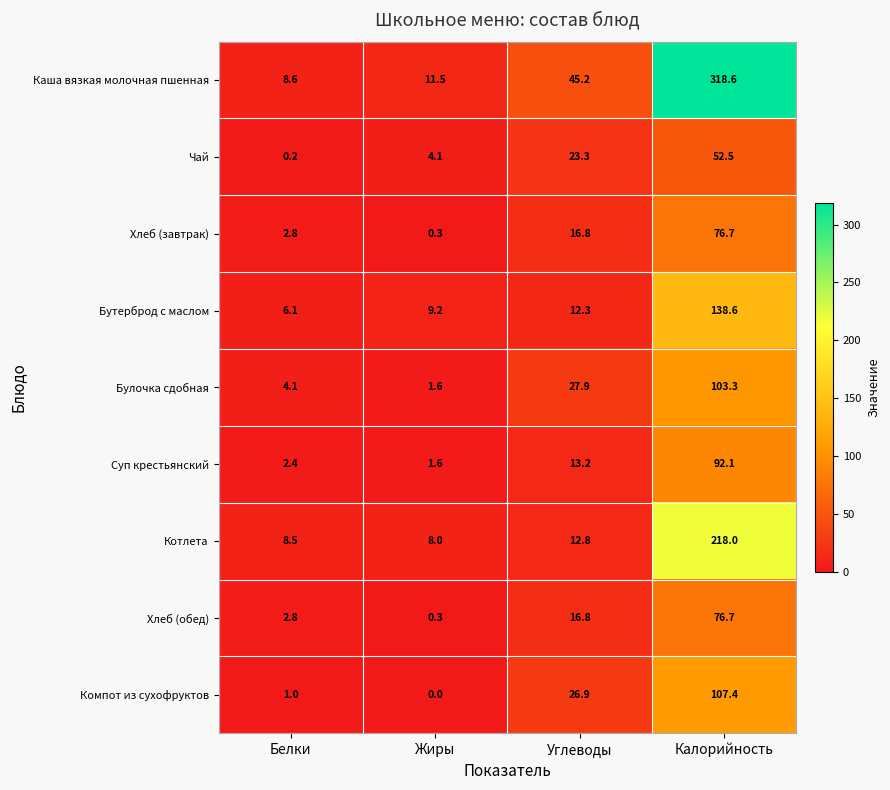

Read the Хлеб (обед) value at Белки.

2.8